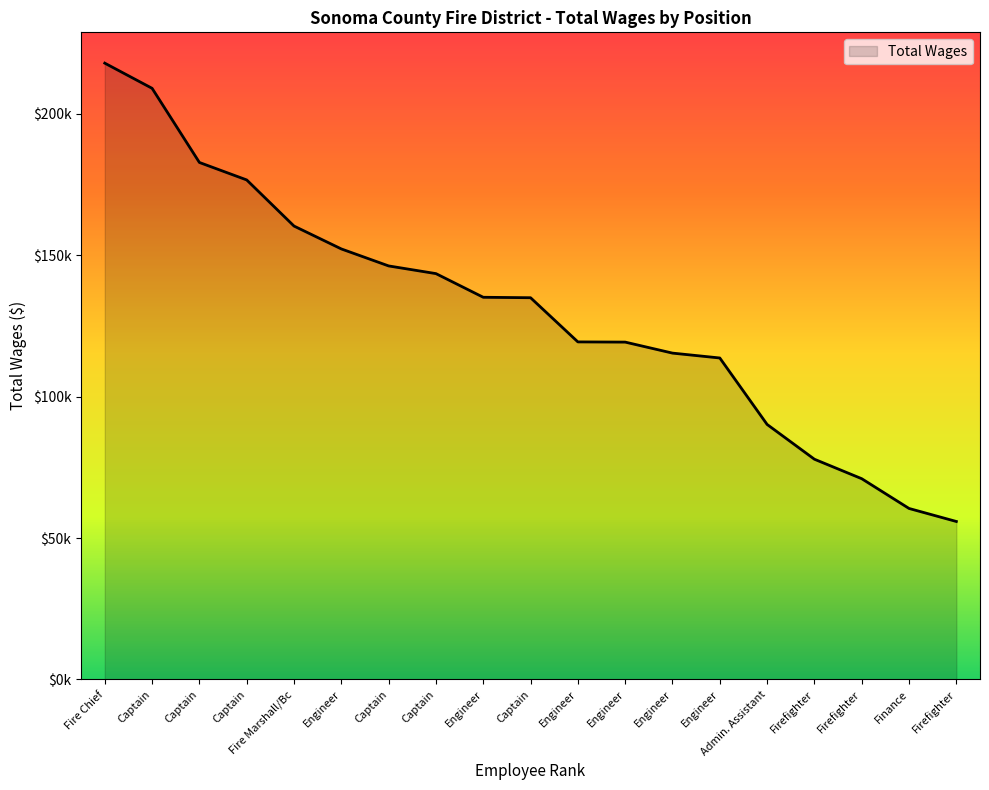

List the labels in order of value, smallest first.

Firefighter, Finance, Firefighter, Firefighter, Admin. Assistant, Engineer, Engineer, Engineer, Engineer, Captain, Engineer, Captain, Captain, Engineer, Fire Marshall/Bc, Captain, Captain, Captain, Fire Chief